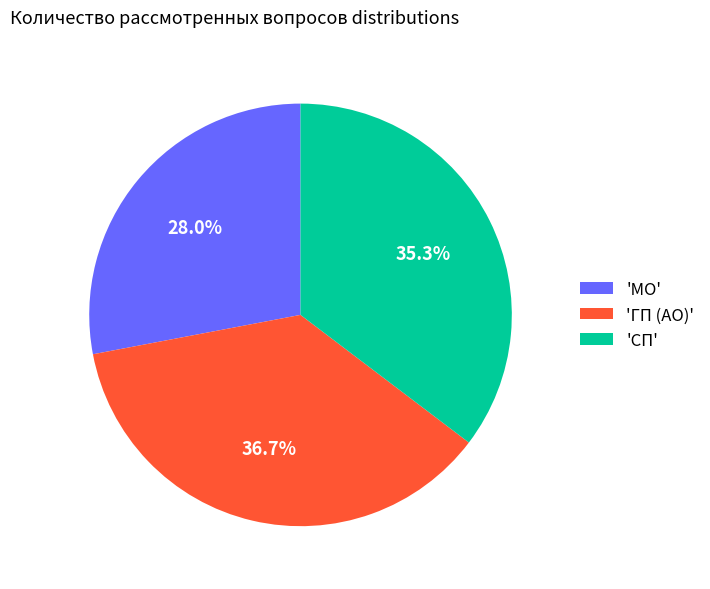

Between 'ГП (АО)' and 'СП', which is larger?

'ГП (АО)'